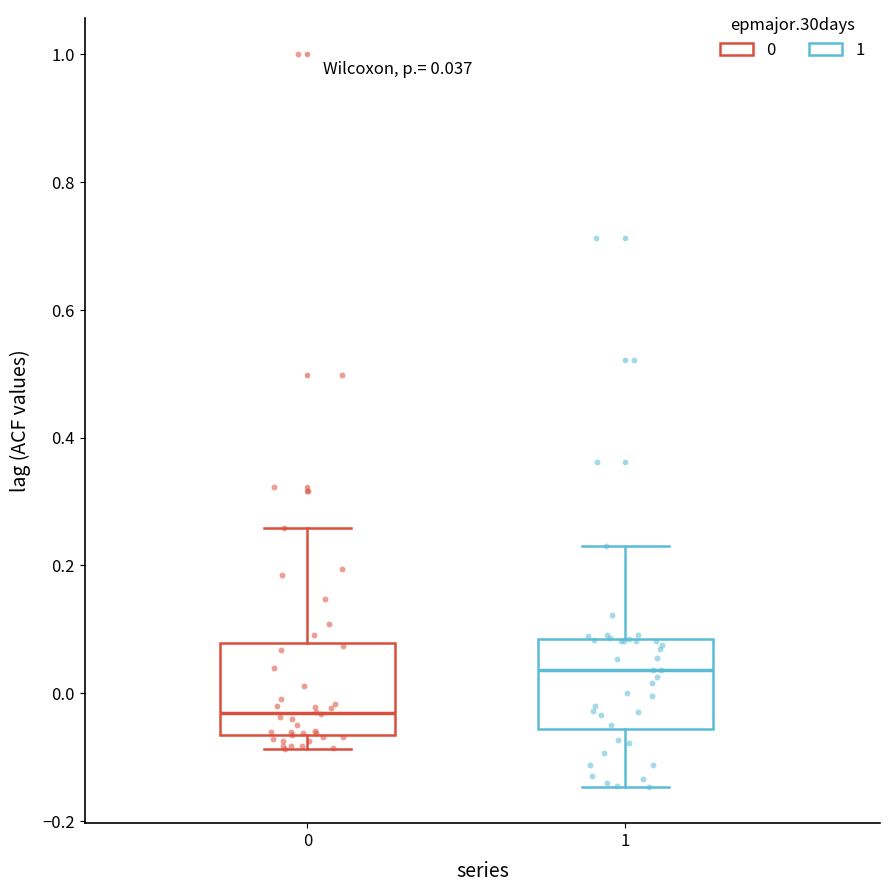

Which box has the lowest median line?

0